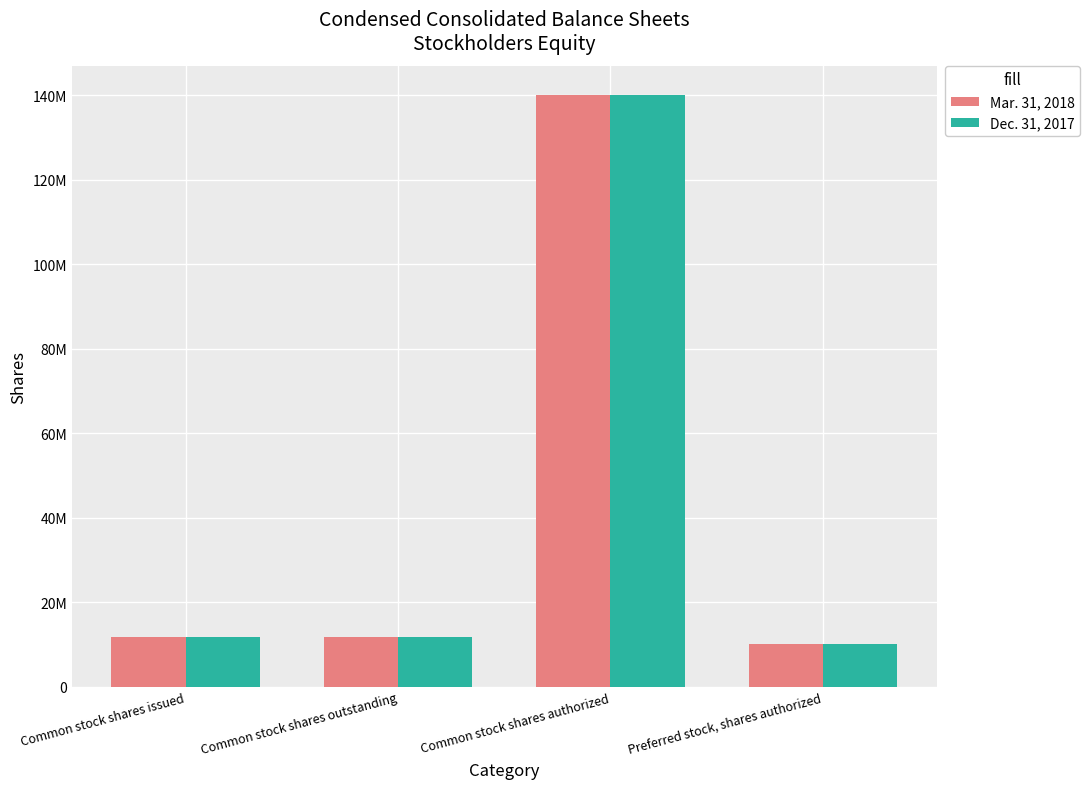

List the labels in order of Dec. 31, 2017 value, largest first.

Common stock shares authorized, Common stock shares issued, Common stock shares outstanding, Preferred stock, shares authorized